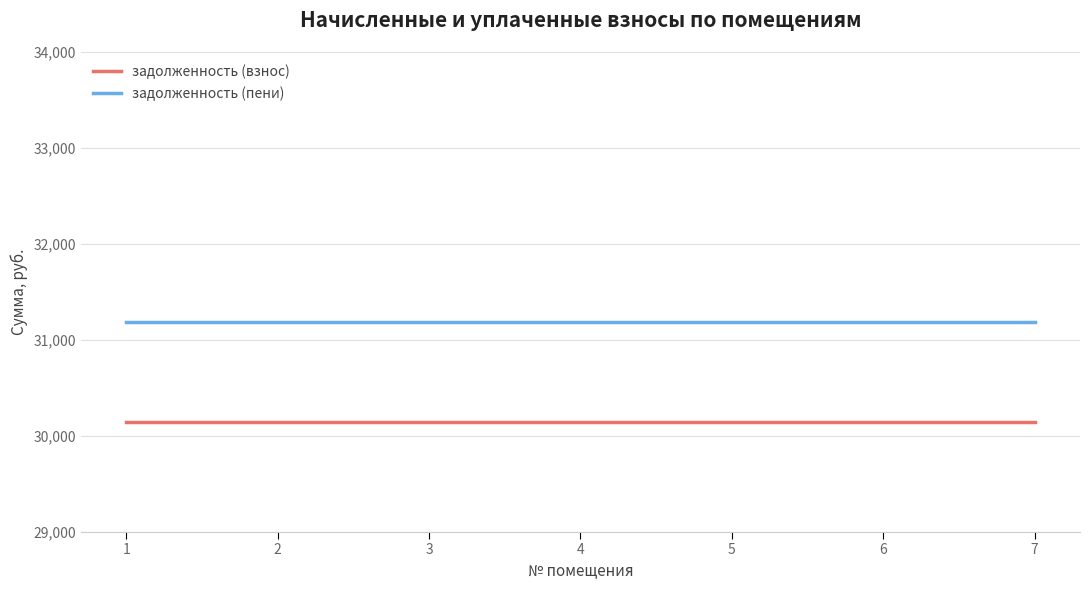

Reading left to right, extract all data points from this chart.

задолженность (взнос): 1=30140.4	2=30140.4	3=30140.4	4=30140.4	5=30140.4	6=30140.4	7=30140.4
задолженность (пени): 1=31184.4	2=31184.4	3=31184.4	4=31184.4	5=31184.4	6=31184.4	7=31184.4